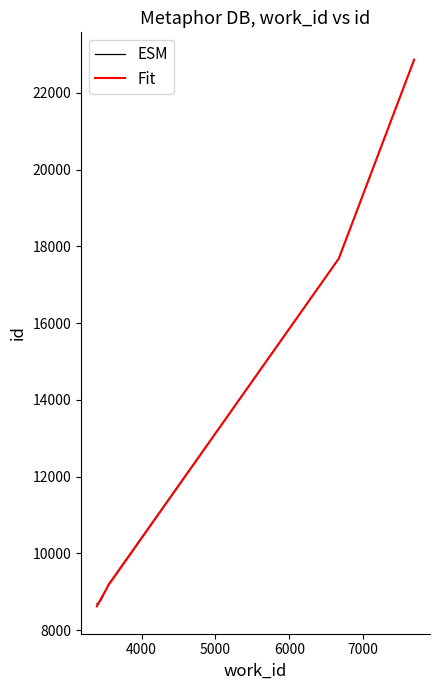

After their last crossing, which series has the higher values: ESM or Fit?

ESM